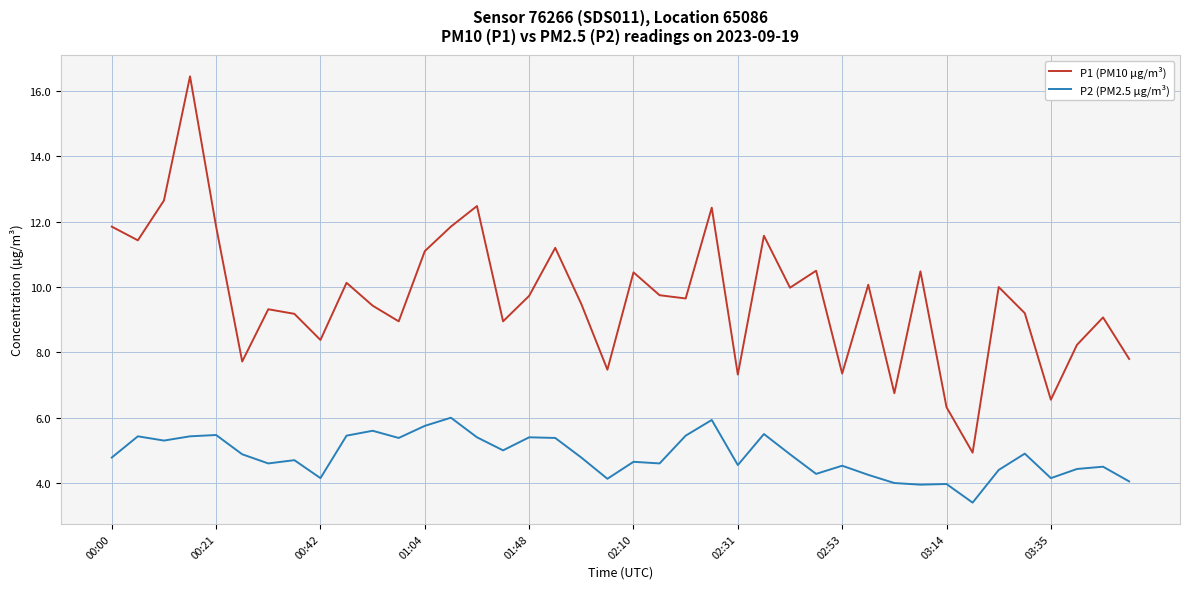

Rank the series by their average value, from highest to lowest.

P1 (PM10 µg/m³), P2 (PM2.5 µg/m³)